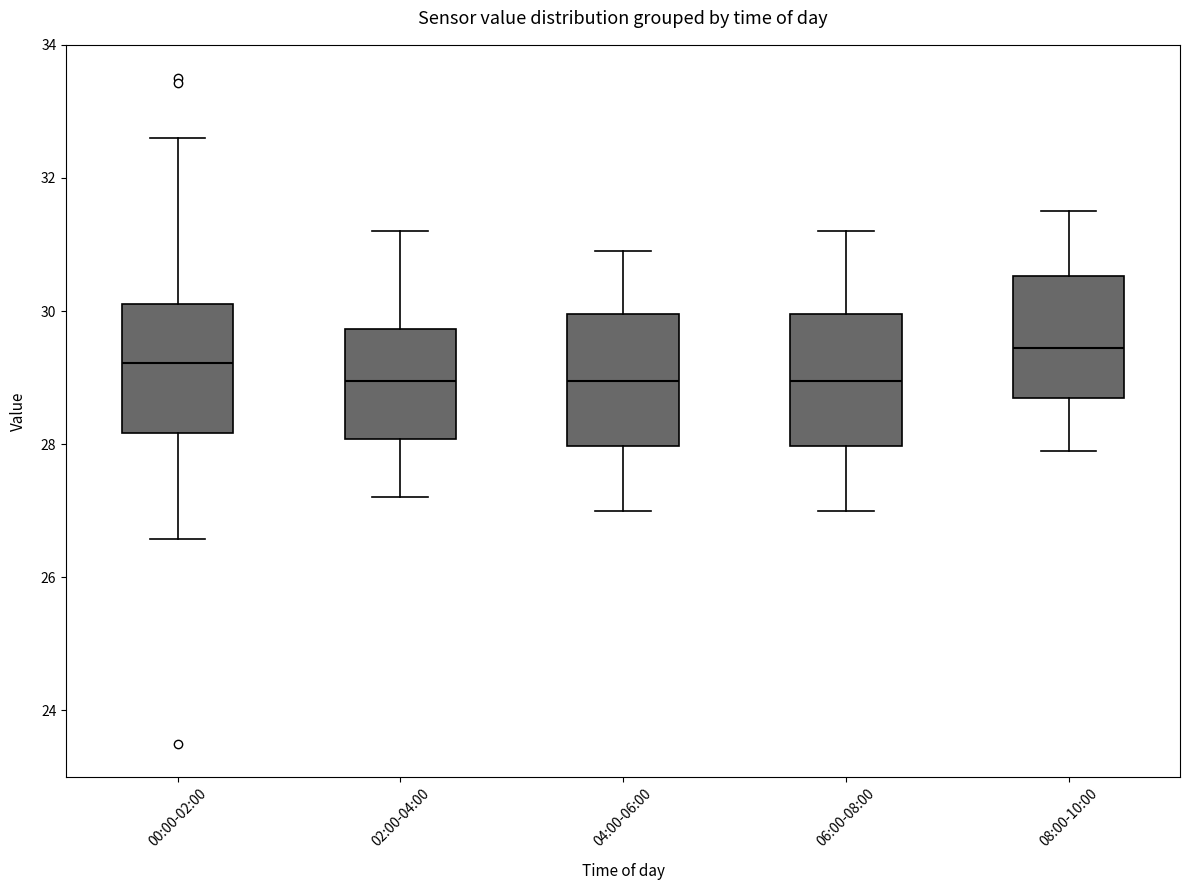

Reading left to right, read every box against the y-axis: the position of its median line, the range the box covers, and the ends of its whiskers. The values are not printed on the chart, so give them approximately, as read against the axis.

00:00-02:00: median 29.2, box 28.2 to 30.2, whiskers 26.6 to 32.6
02:00-04:00: median 29.0, box 28.0 to 29.8, whiskers 27.2 to 31.2
04:00-06:00: median 29.0, box 28.0 to 30.0, whiskers 27.0 to 31.0
06:00-08:00: median 29.0, box 28.0 to 30.0, whiskers 27.0 to 31.2
08:00-10:00: median 29.4, box 28.8 to 30.6, whiskers 28.0 to 31.6